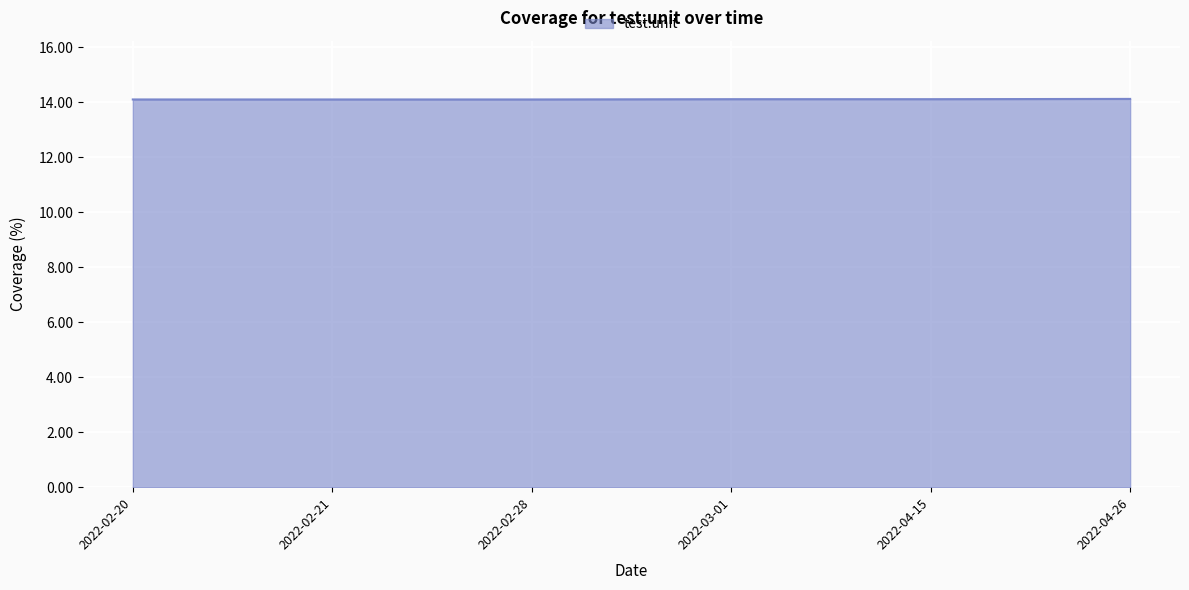

What is the smallest value displayed?

14.1